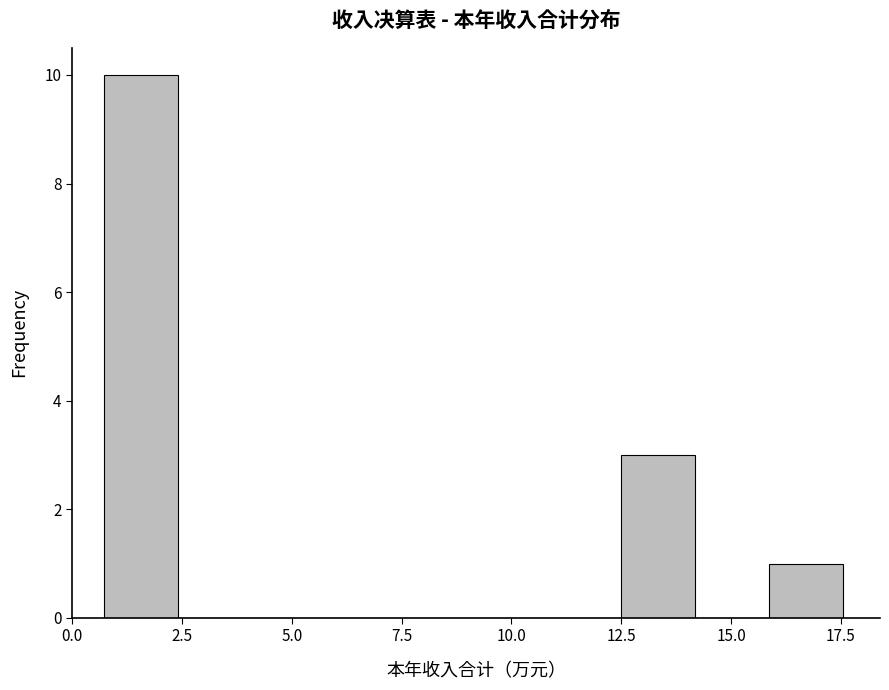

Around what value on the x-axis is the tallest bar? Give the approximate position of its centre, as read against the axis.

1.5